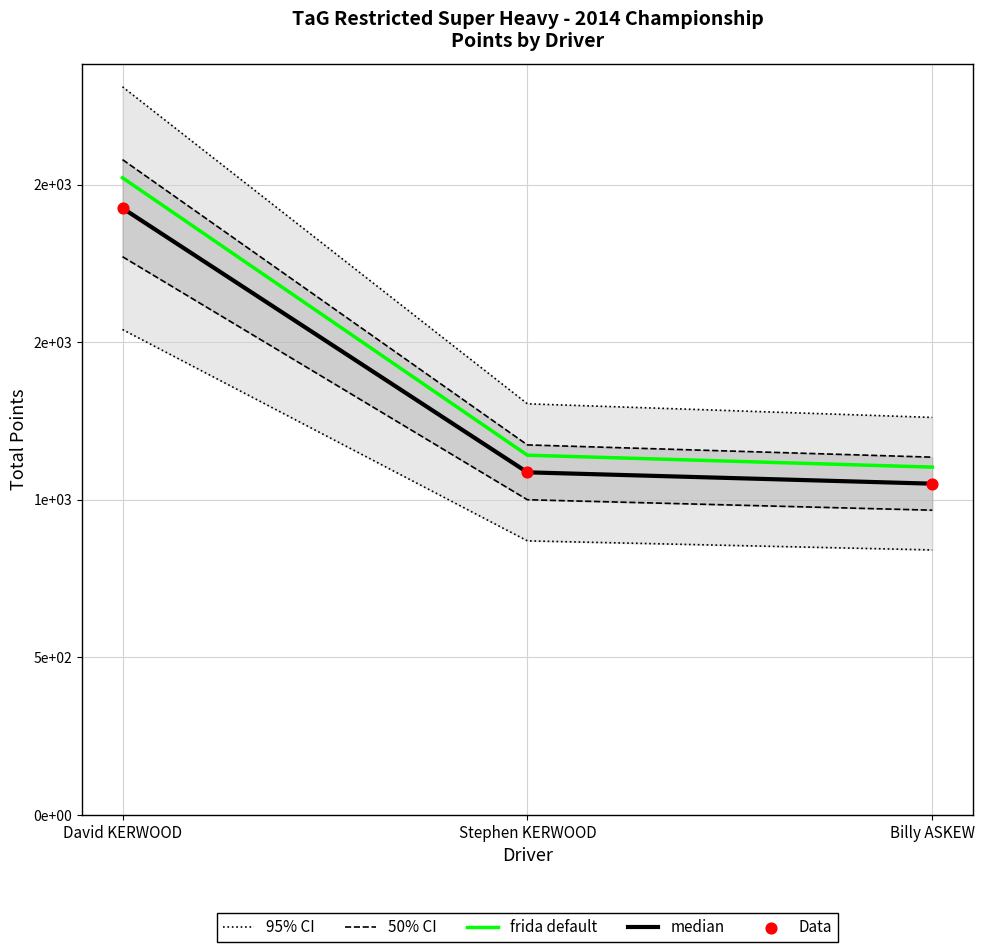

What are all the series names shown in the legend?

95% CI, 50% CI, frida default, median, Data